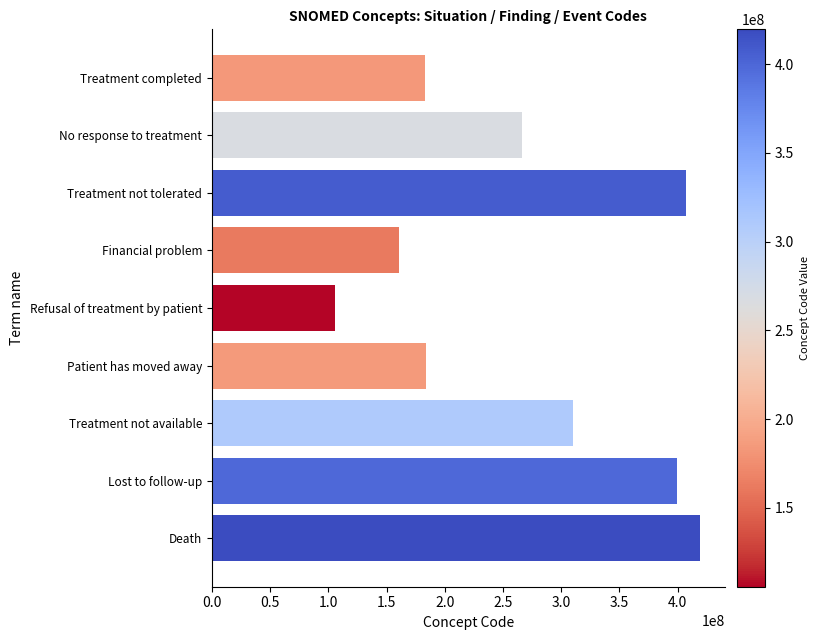

Read the value at Treatment not available, to the nearest 100.

309846000